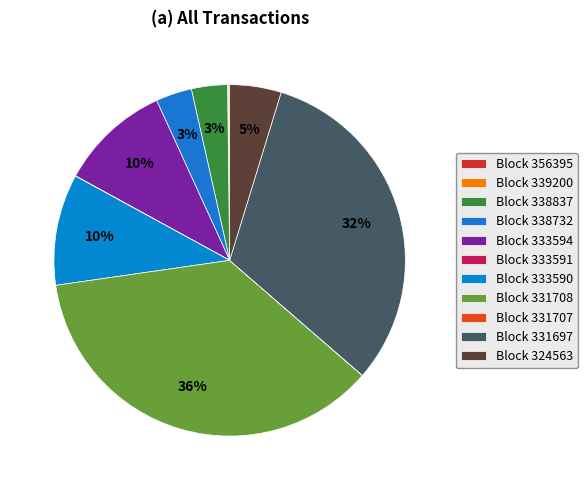

Which category has the biggest portion of the pie?

Block 331708